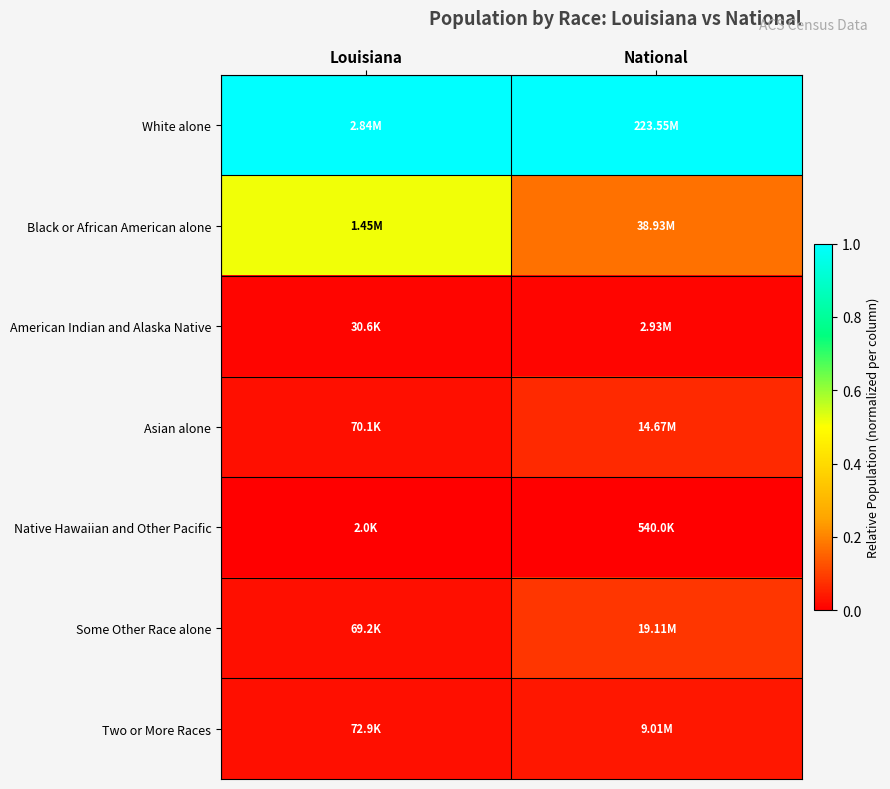

Which series has the largest total across all categories?

White alone